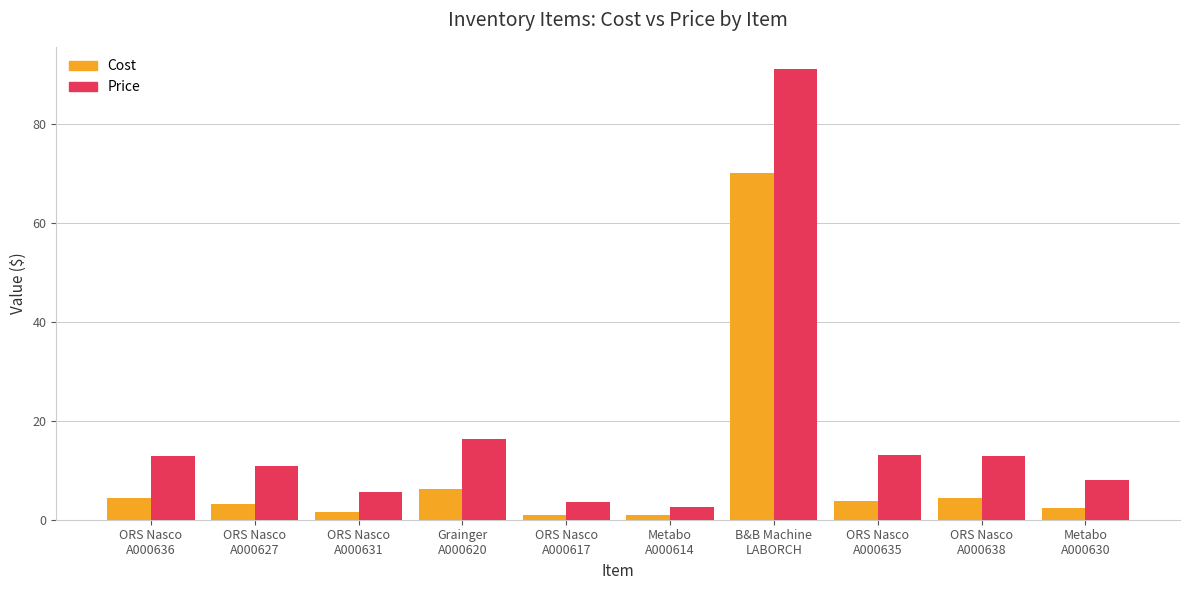

What is the sum of the Cost values at ORS Nasco
A000631 and ORS Nasco
A000636?

6.1